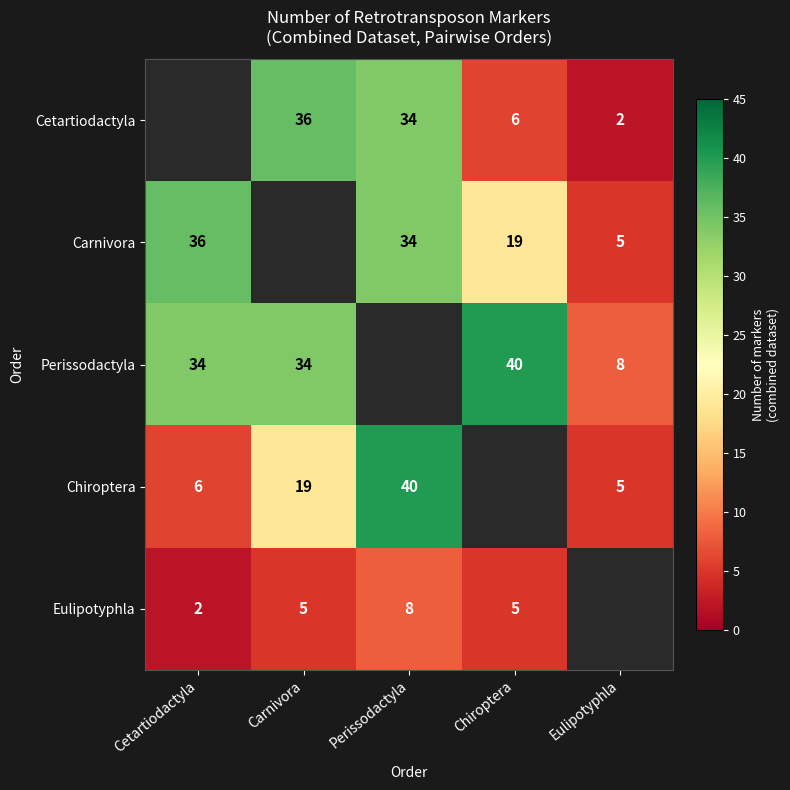

Is it true that Eulipotyphla equals 9 at Chiroptera?

False